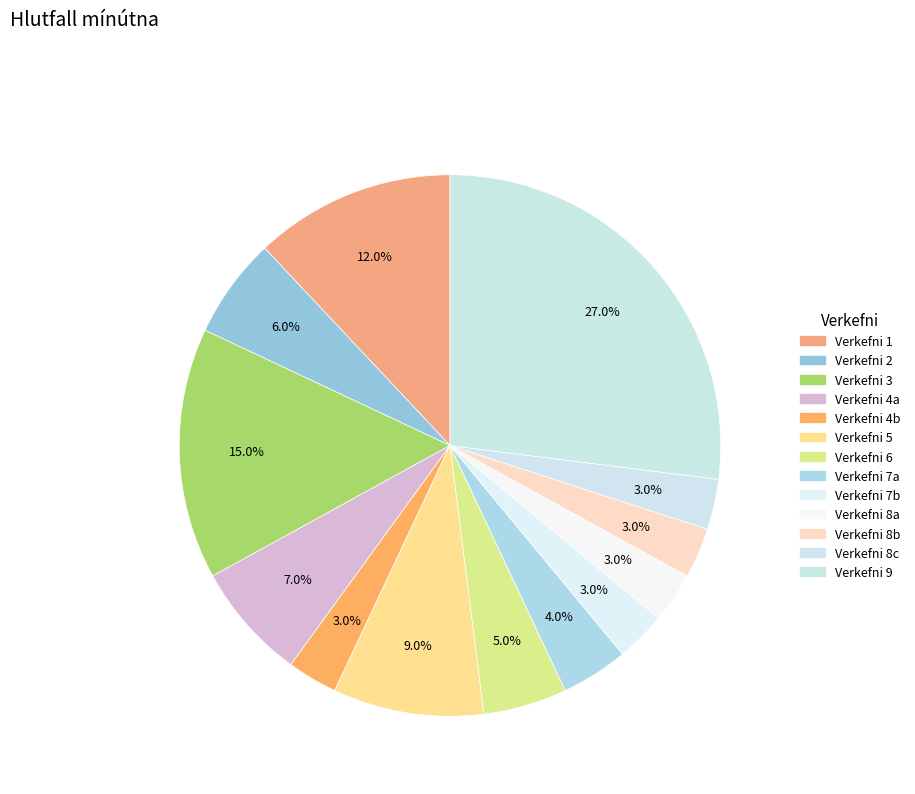

How many slices are in this pie chart?

13